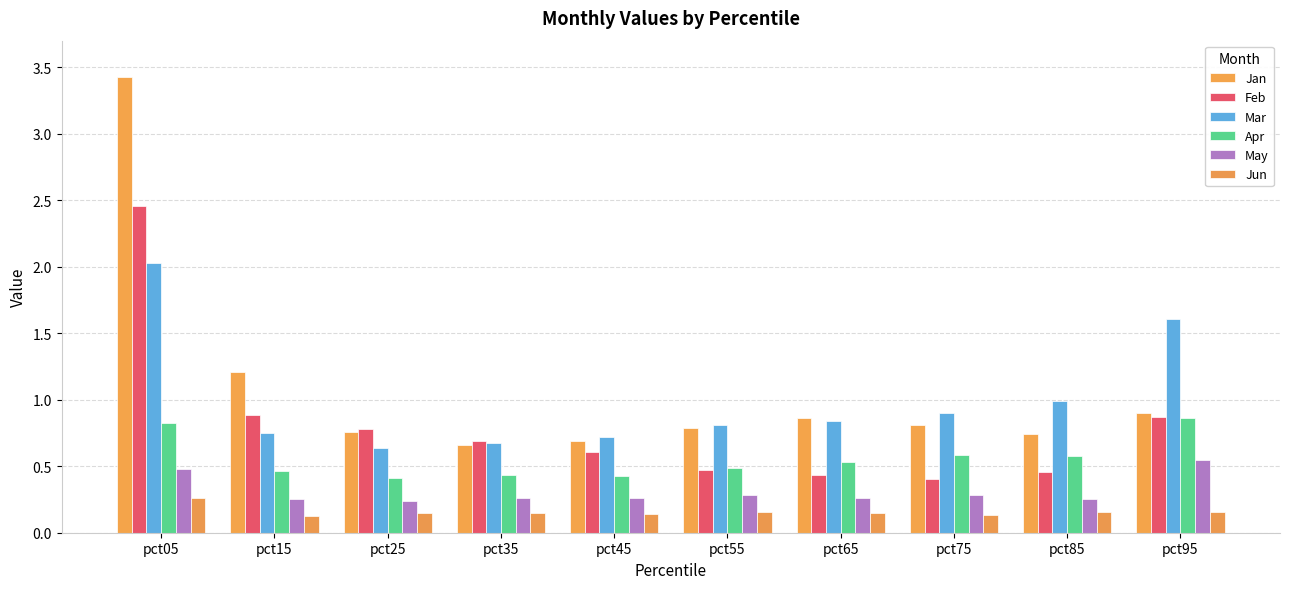

The Jan series shows 0.7 at pct15. True or false?

False